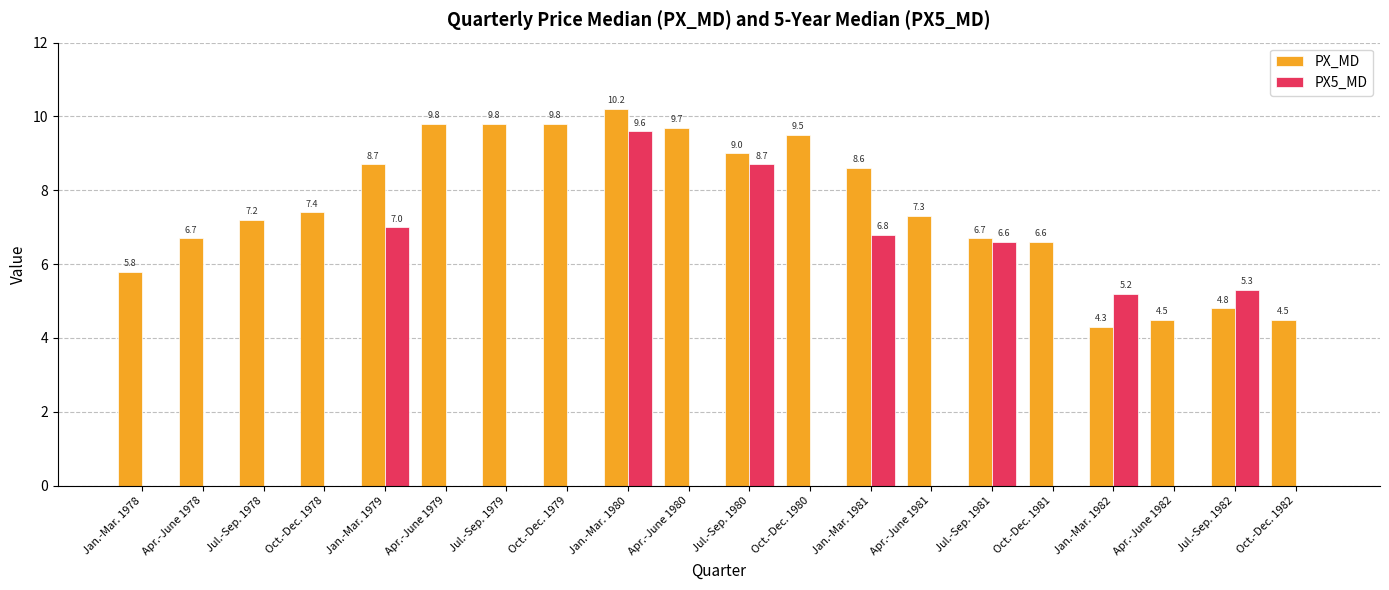

How many data points in PX_MD are above 7?

12